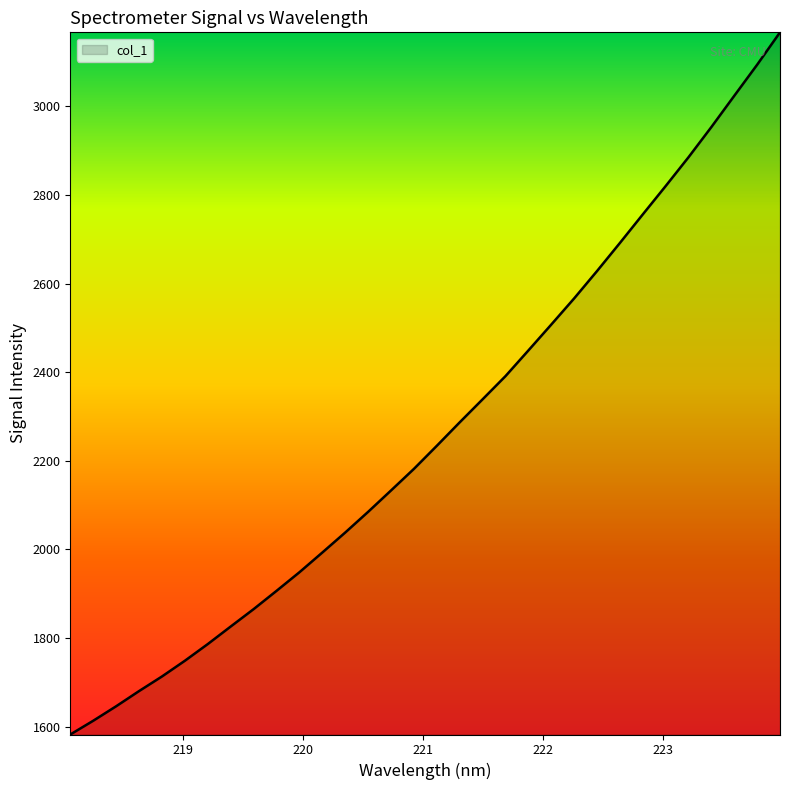

What is the difference between the maximum and minimum values?

1585.2